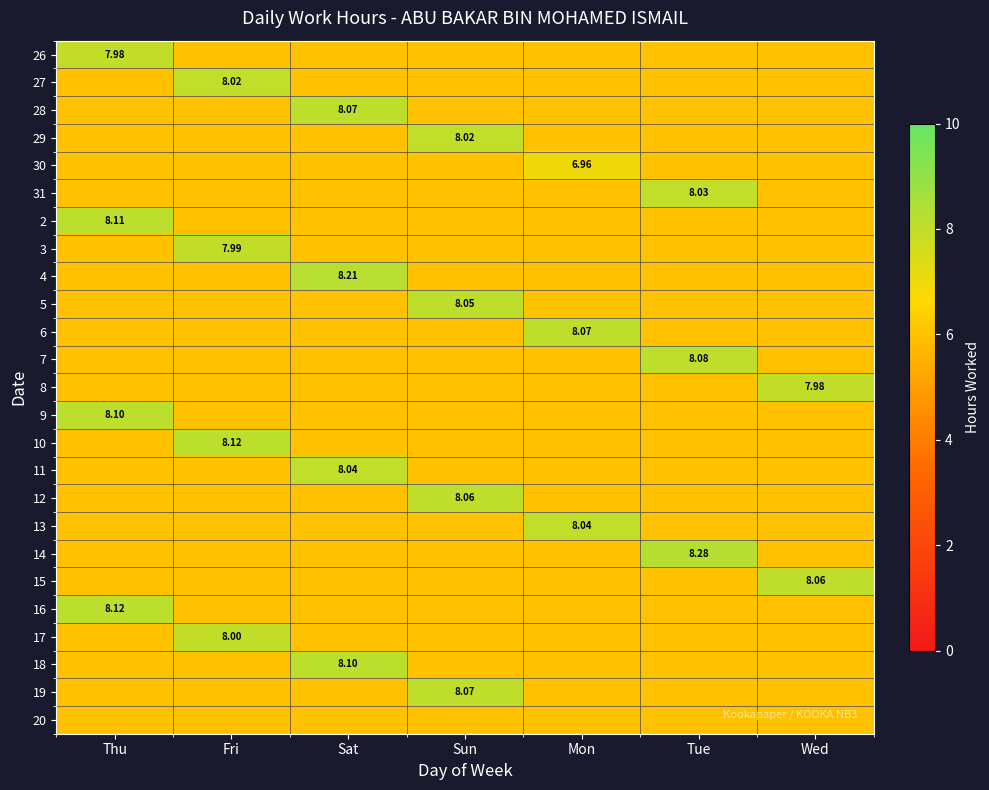

True or false: 31 has a value of 8.0 at Tue.

True